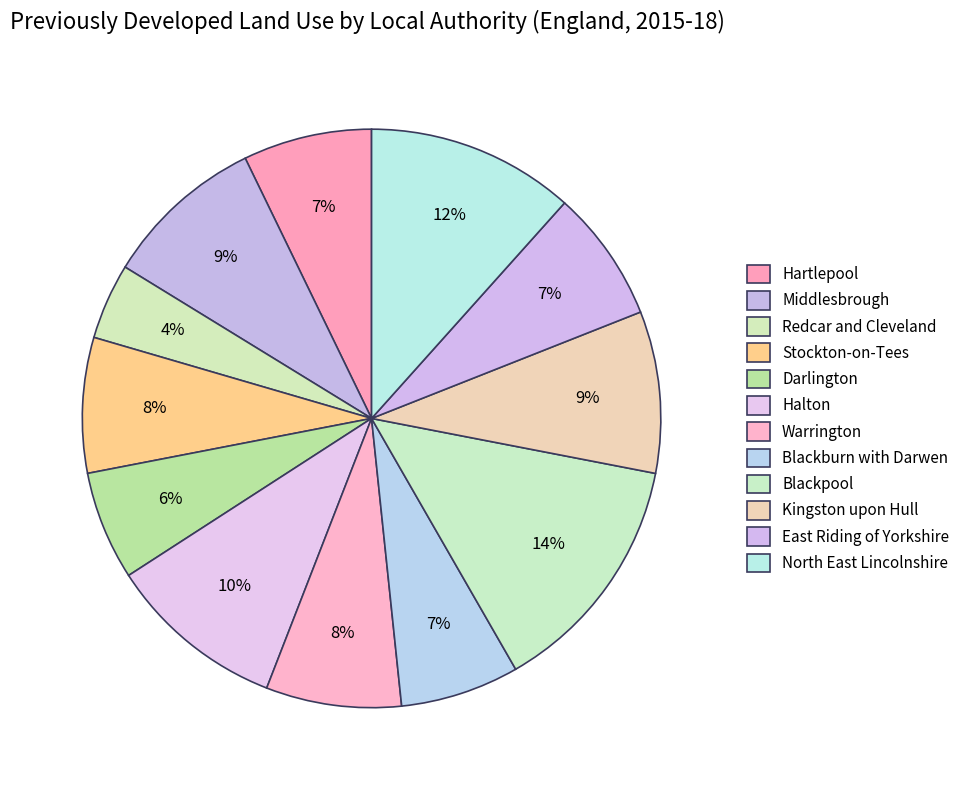

To the nearest percent, what portion does Hartlepool represent?

7%